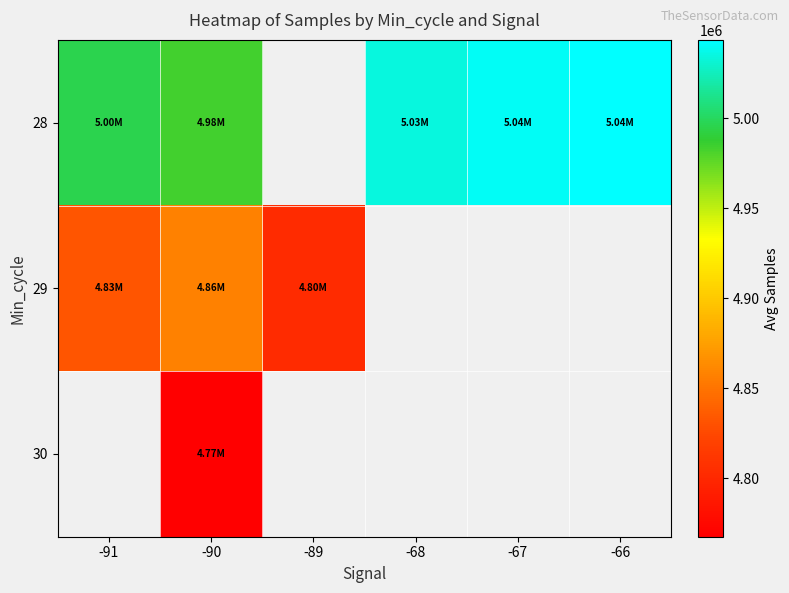

Between -66 and -90, which is larger?

-66